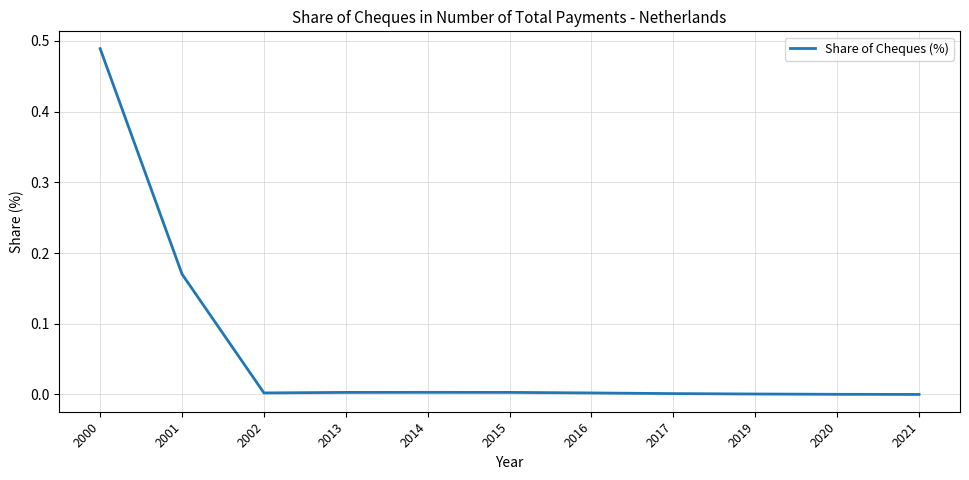

The value at 2000 is 0.3. True or false?

False